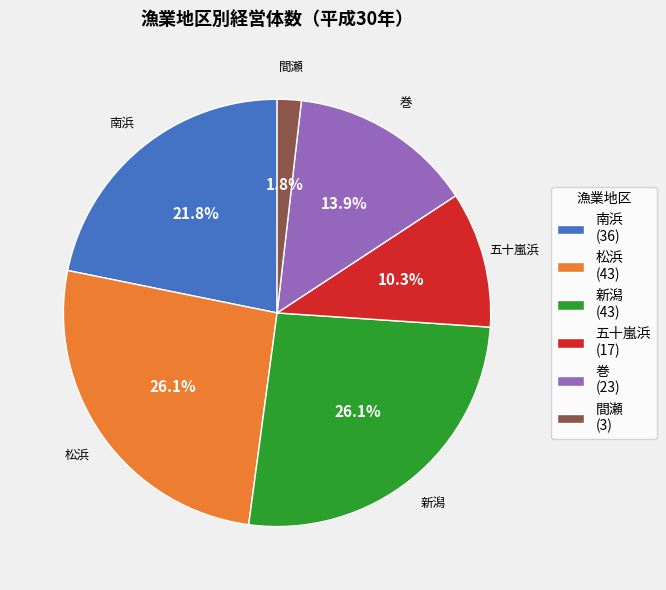

Is there a majority slice in this chart?

No